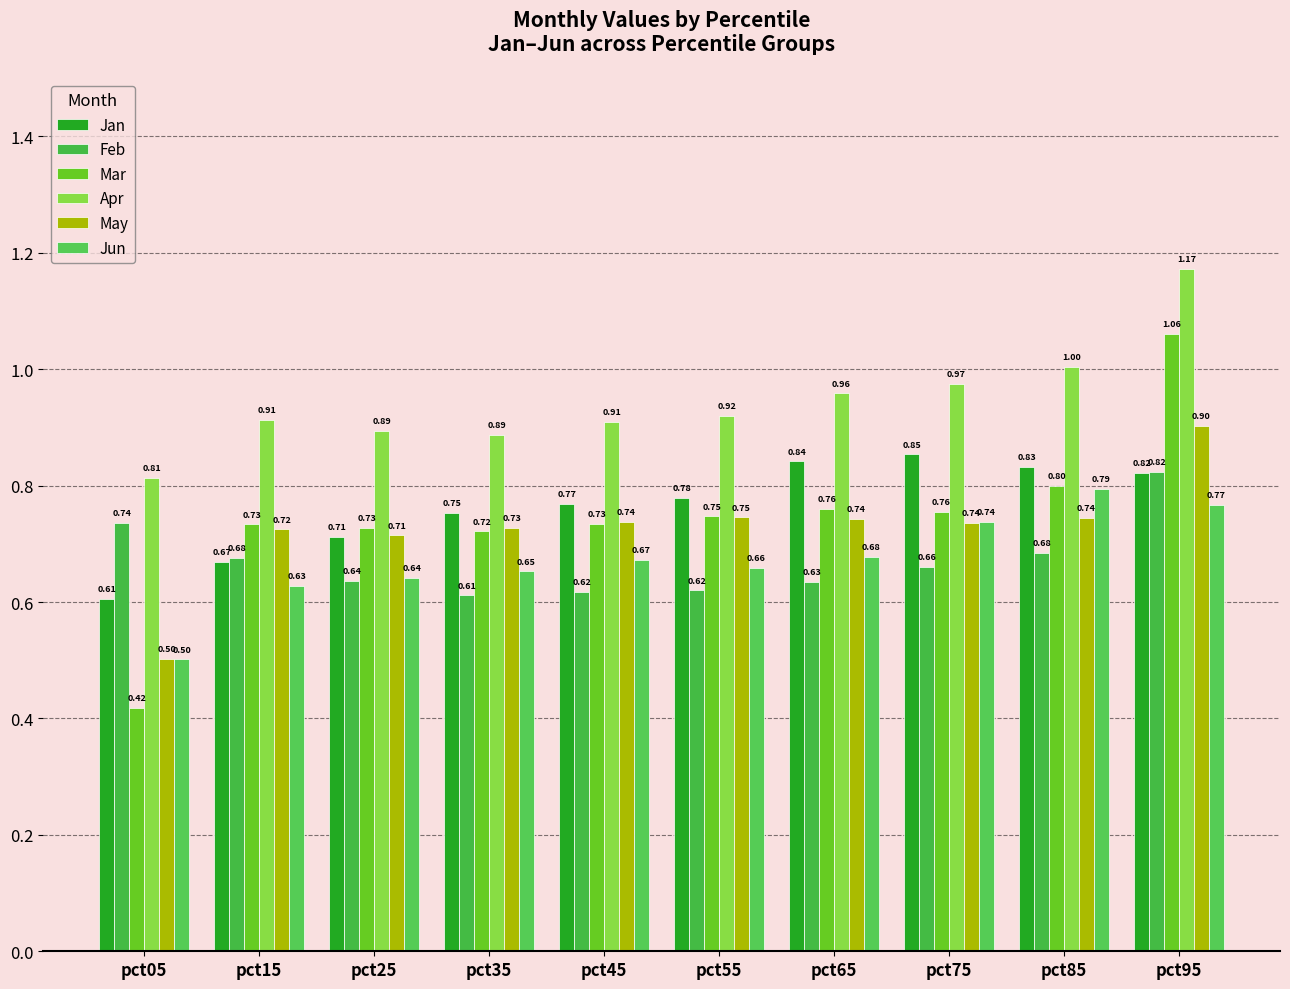

What is the smallest value displayed?

0.4